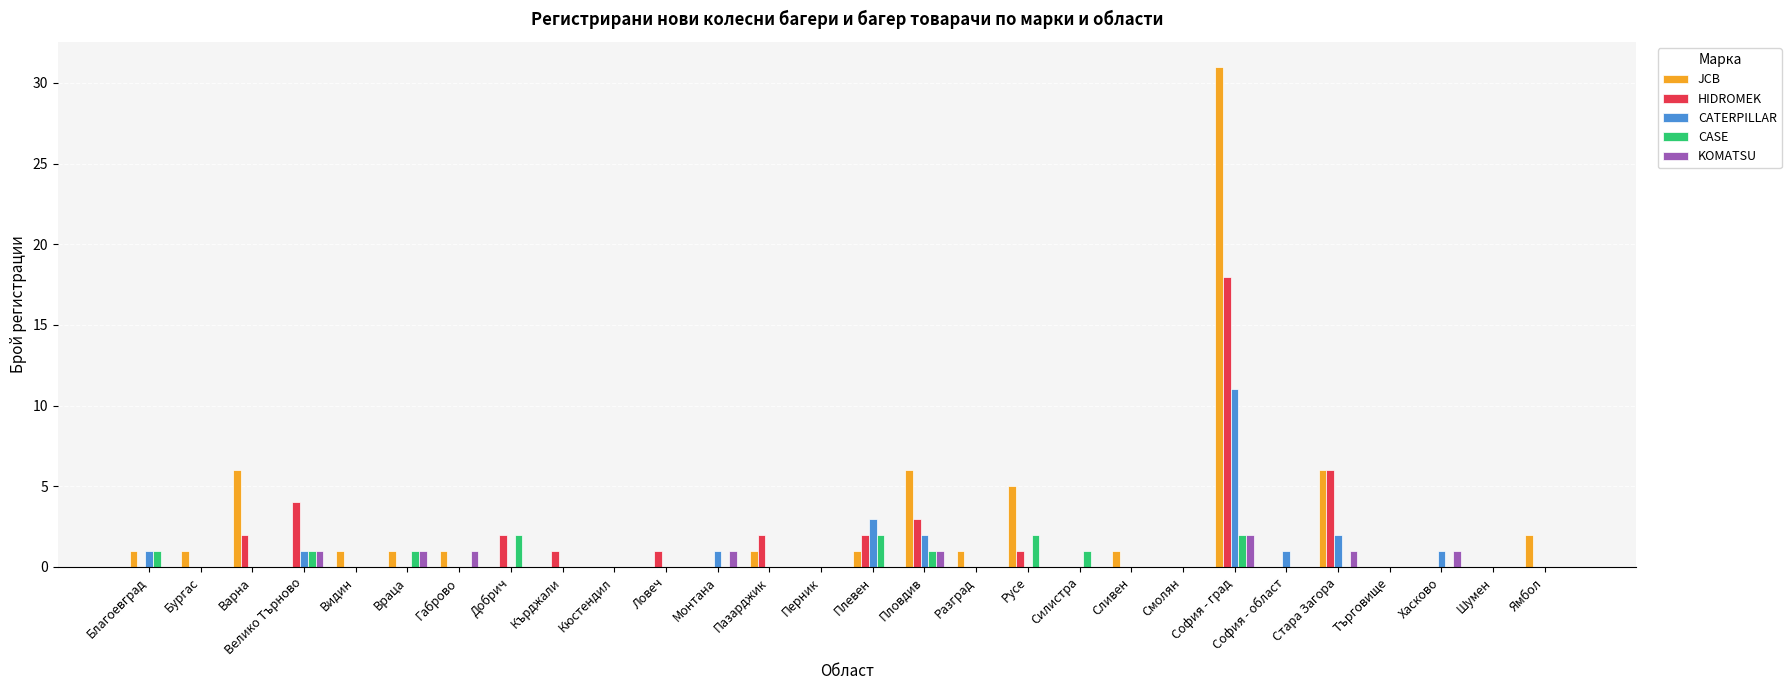

Count the number of data series in this chart.

5